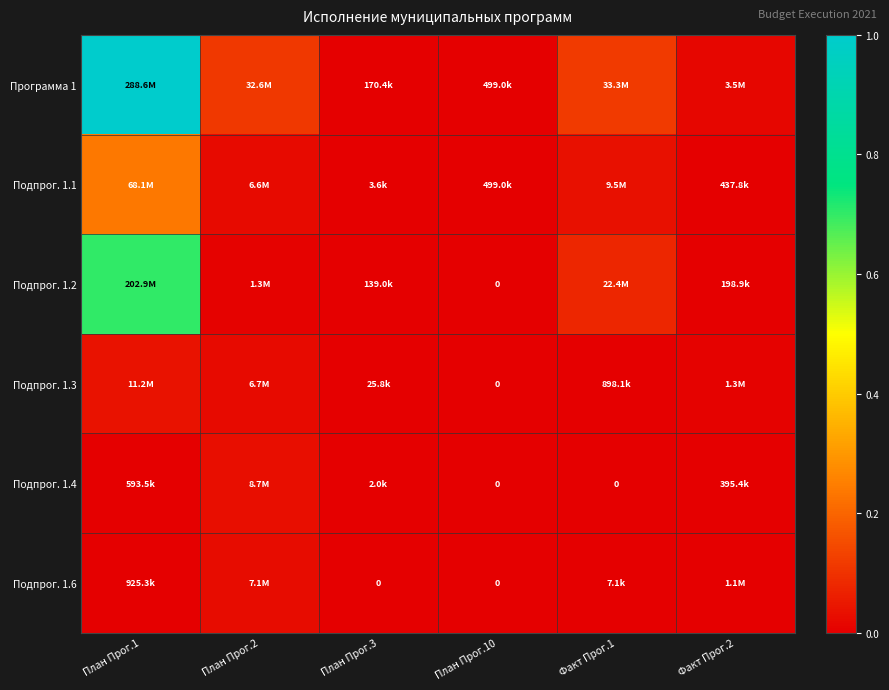

At how many categories does at least one series exceed 0?

6